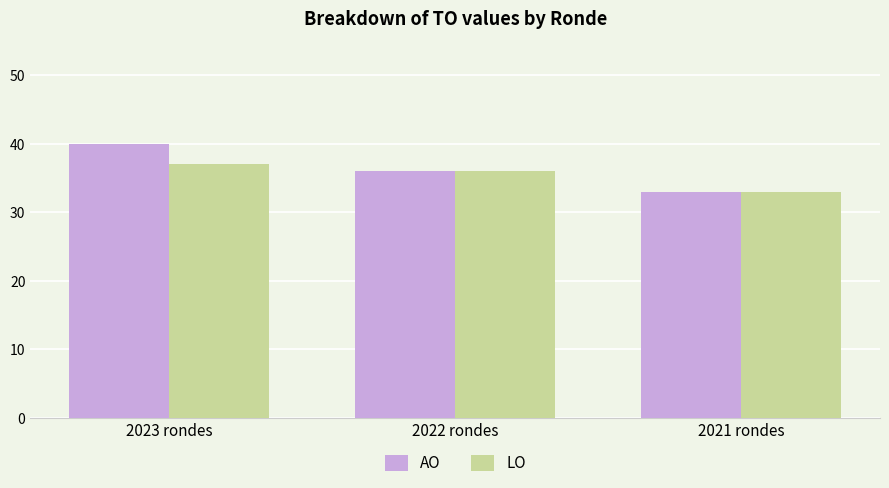

How many data points in AO are less than 36?

1